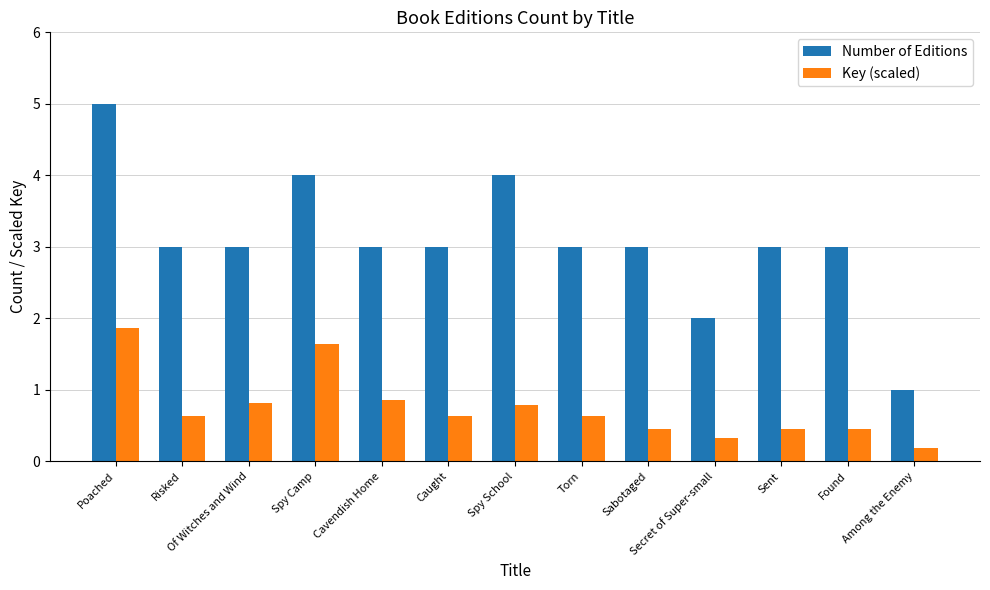

List the series in order of their overall mean, lowest first.

Key (scaled), Number of Editions